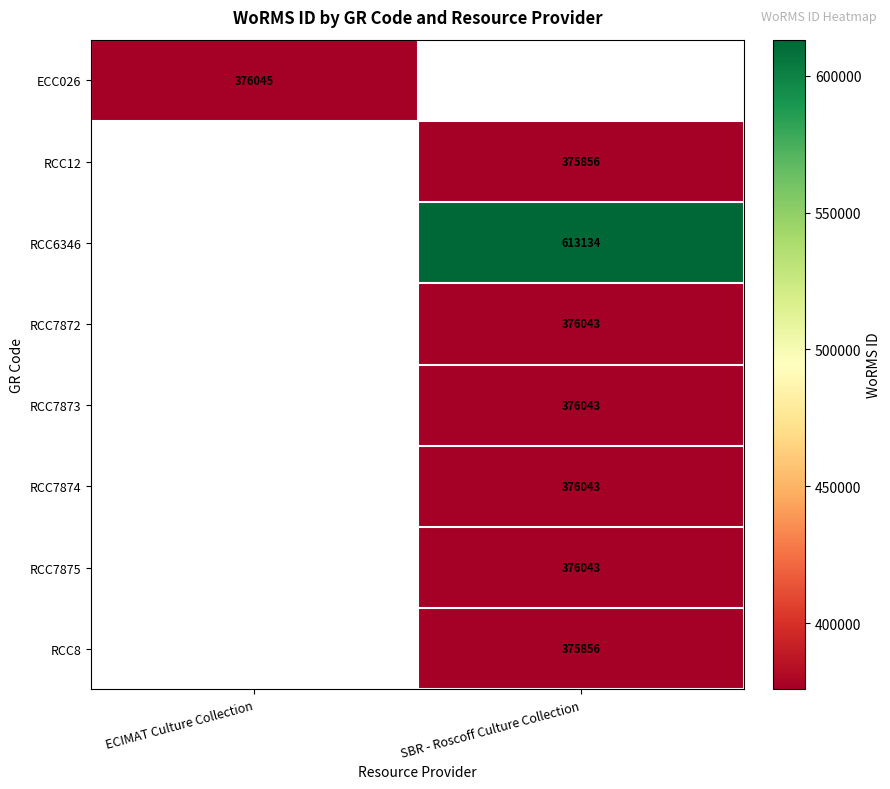

The RCC7875 series shows 376043 at SBR - Roscoff Culture Collection. True or false?

True